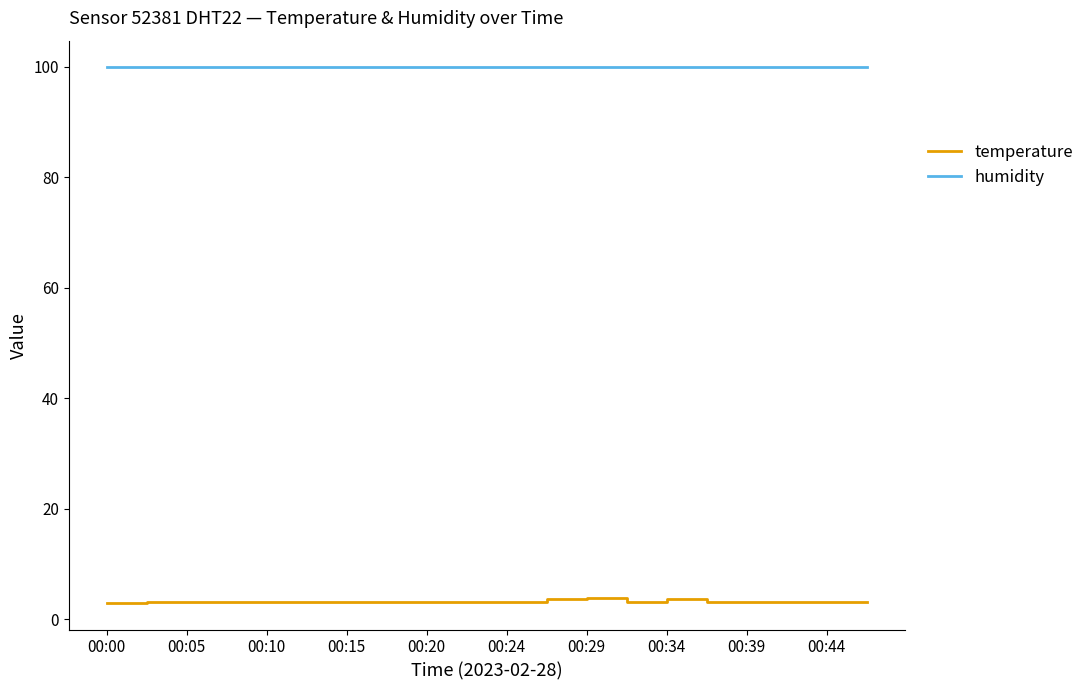

What is the sum of all temperature values?

64.3